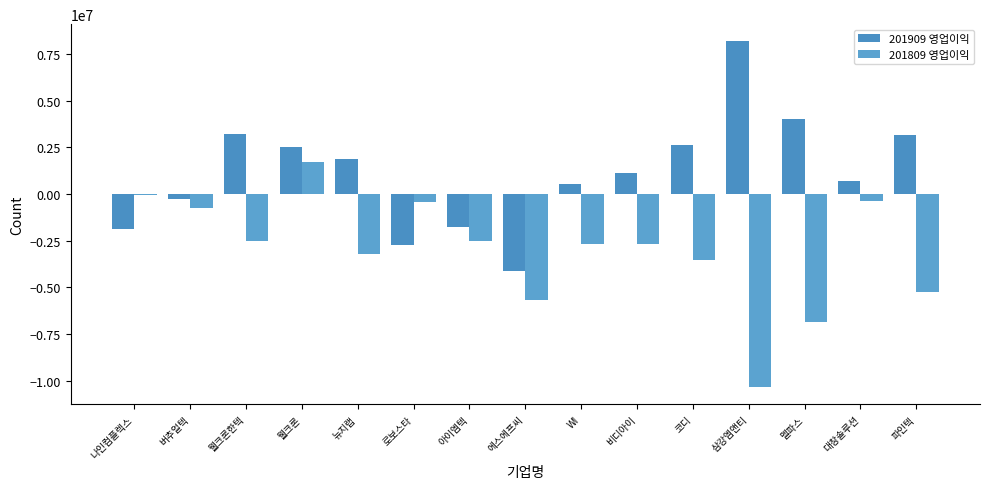

Are the bars grouped side by side (vs. stacked)?

Yes